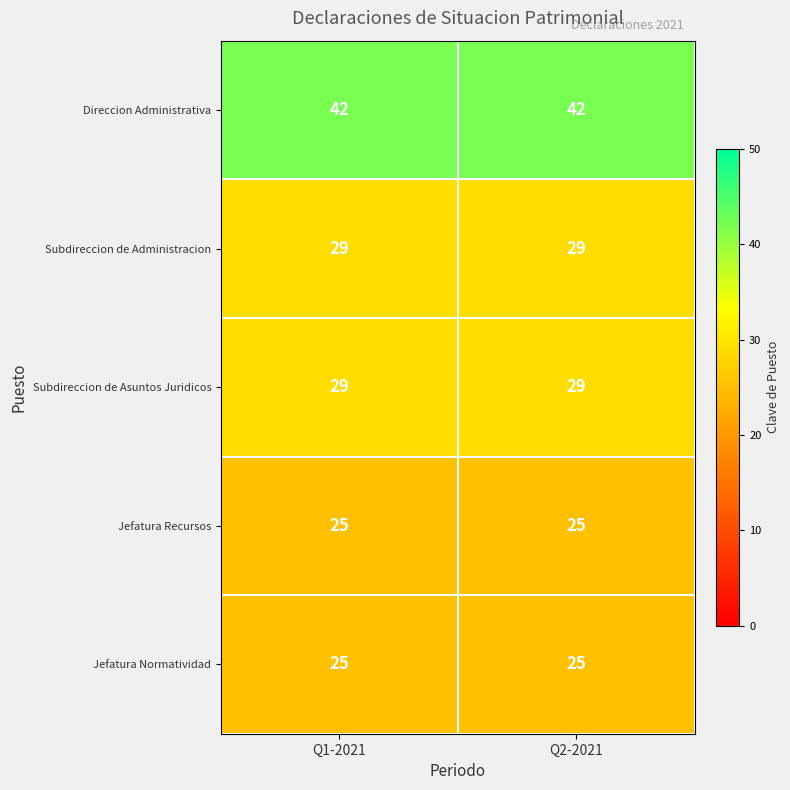

True or false: Subdireccion de Administracion has a value of 29 at Q1-2021.

True